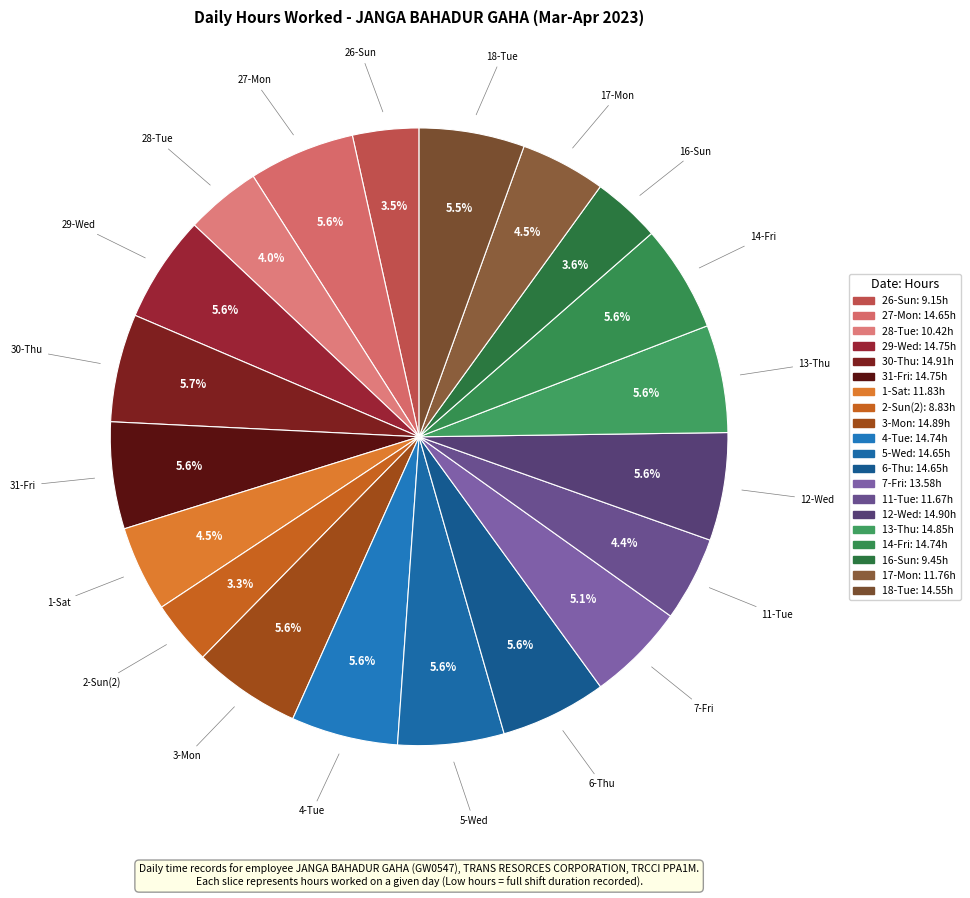

Combined, what portion of the pie is 13-Thu and 27-Mon?

11.2%